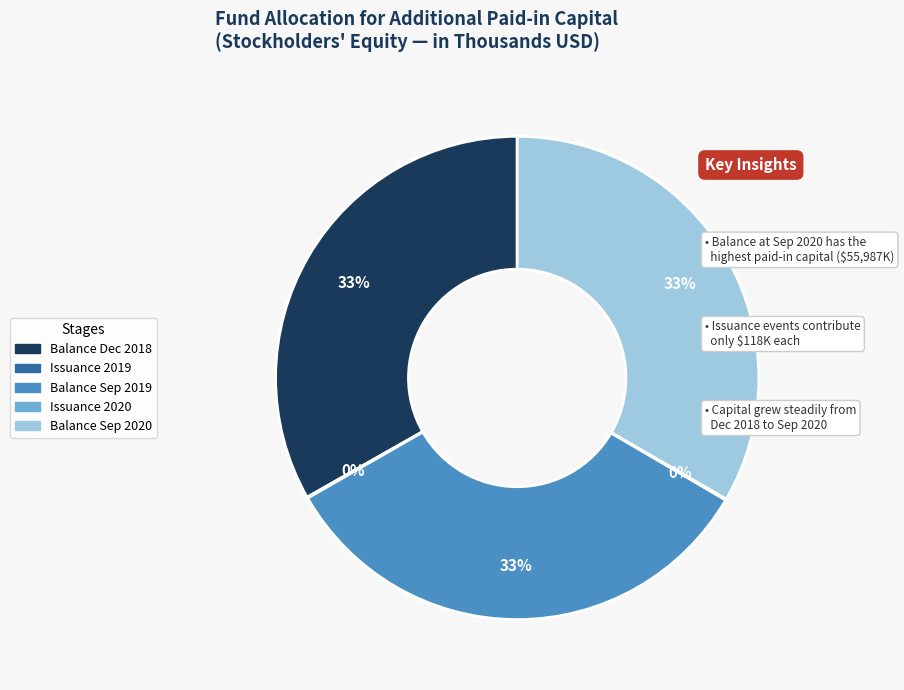

To the nearest percent, what is the difference between the largest and smallest slice percentages?

33%